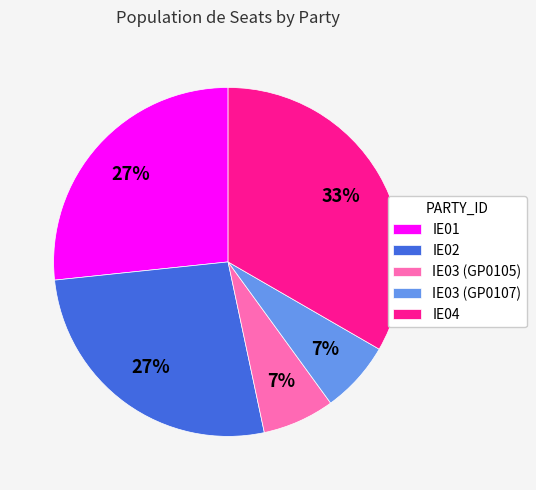

Is it true that IE03 (GP0105) is 7% of the pie?

True